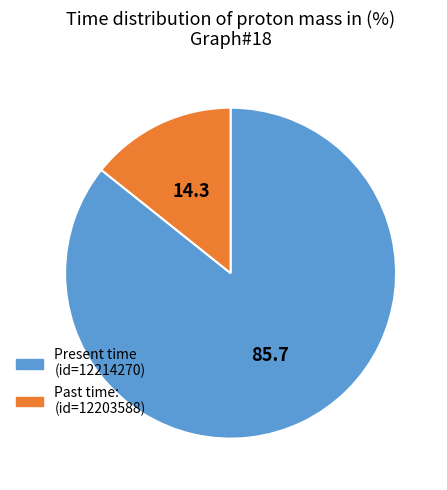

Approximately how many times larger is the value at Present time (id=12214270) compared to Past time: (id=12203588)?

6.0